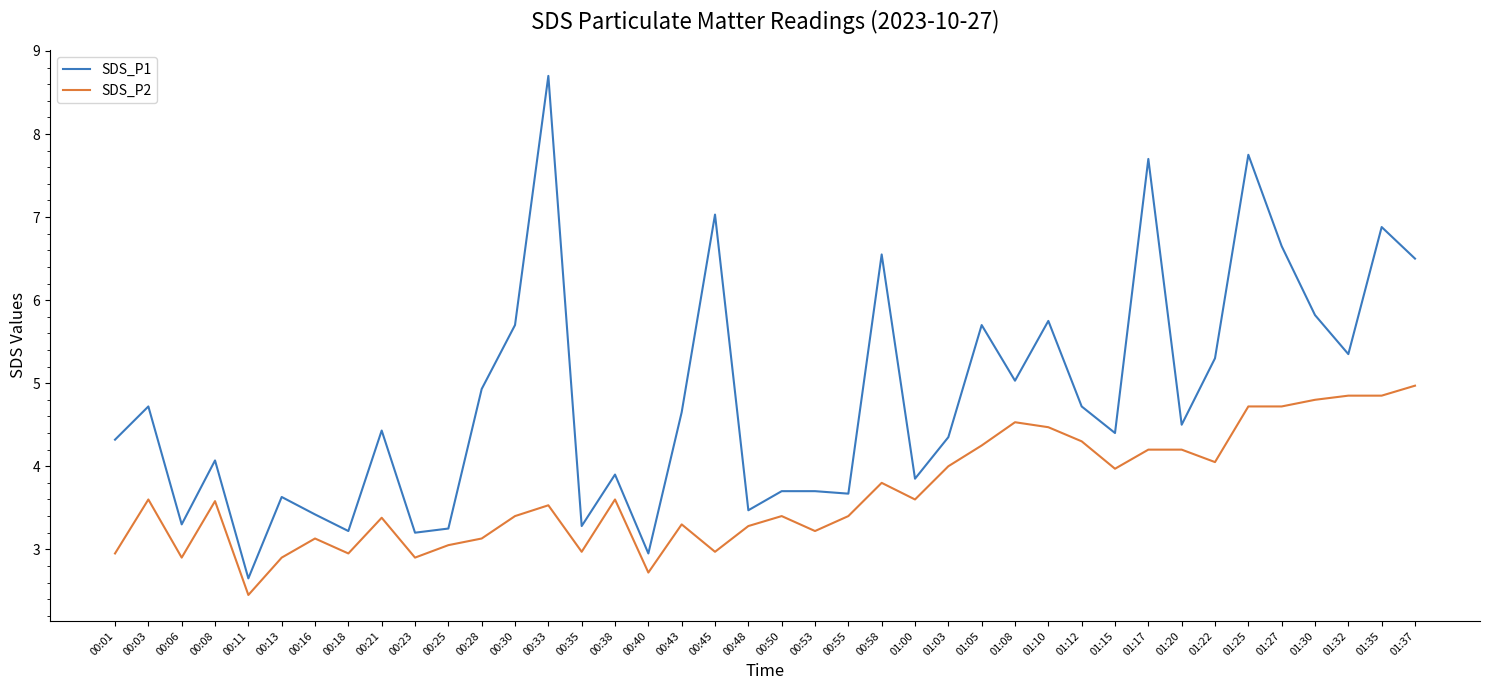

True or false: SDS_P1 has a value of 0.8 at 00:18.

False